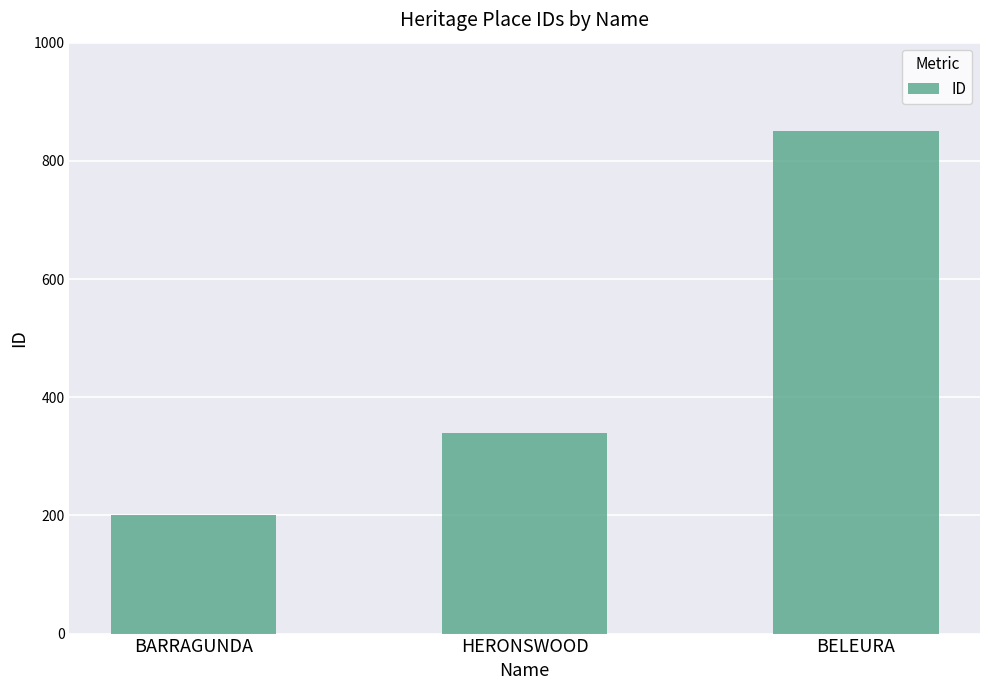

Which category has the lowest value across all series?

BARRAGUNDA